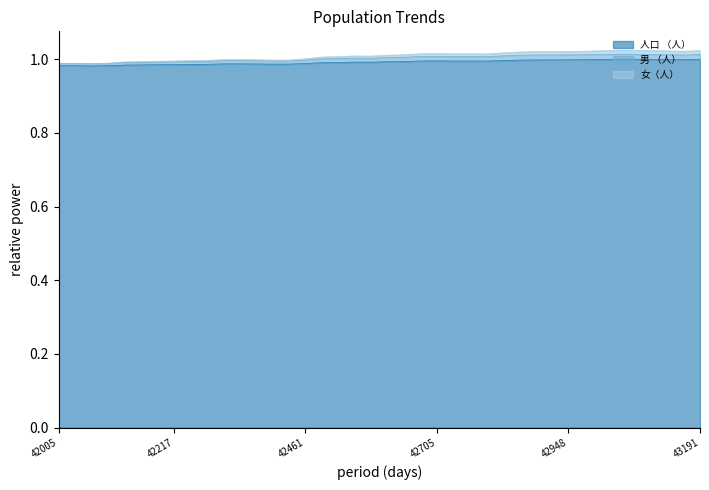

The 男 （人） series shows 1.0 at 42005. True or false?

True